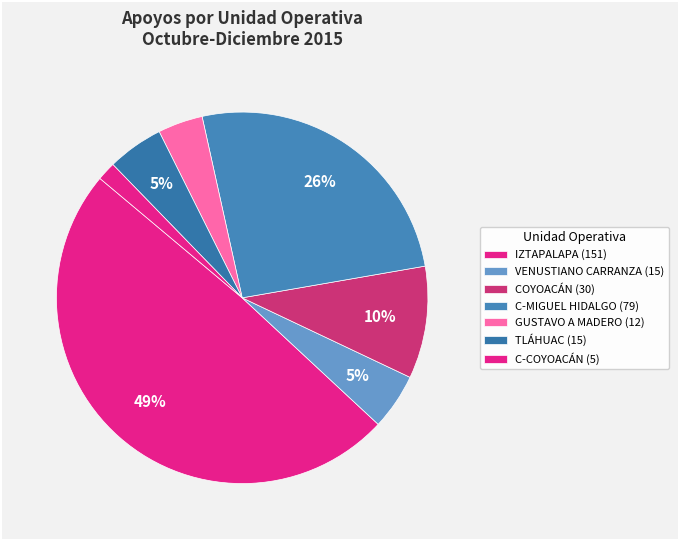

Count the number of slices in the pie.

7